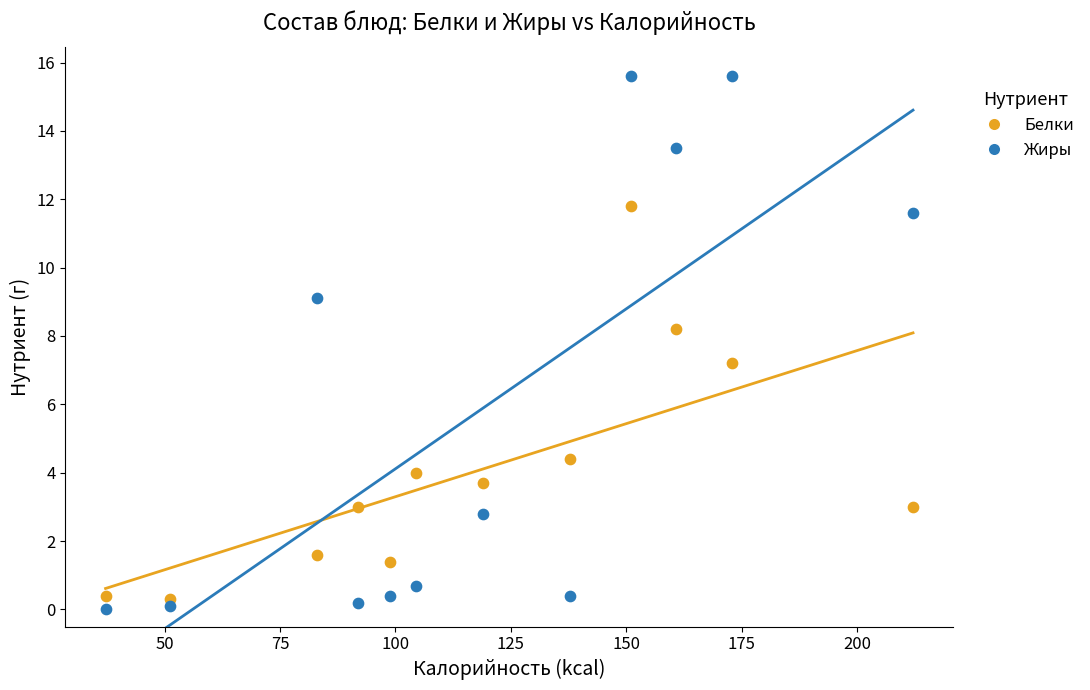

Across all series, what Y value is closest to 7?

7.2